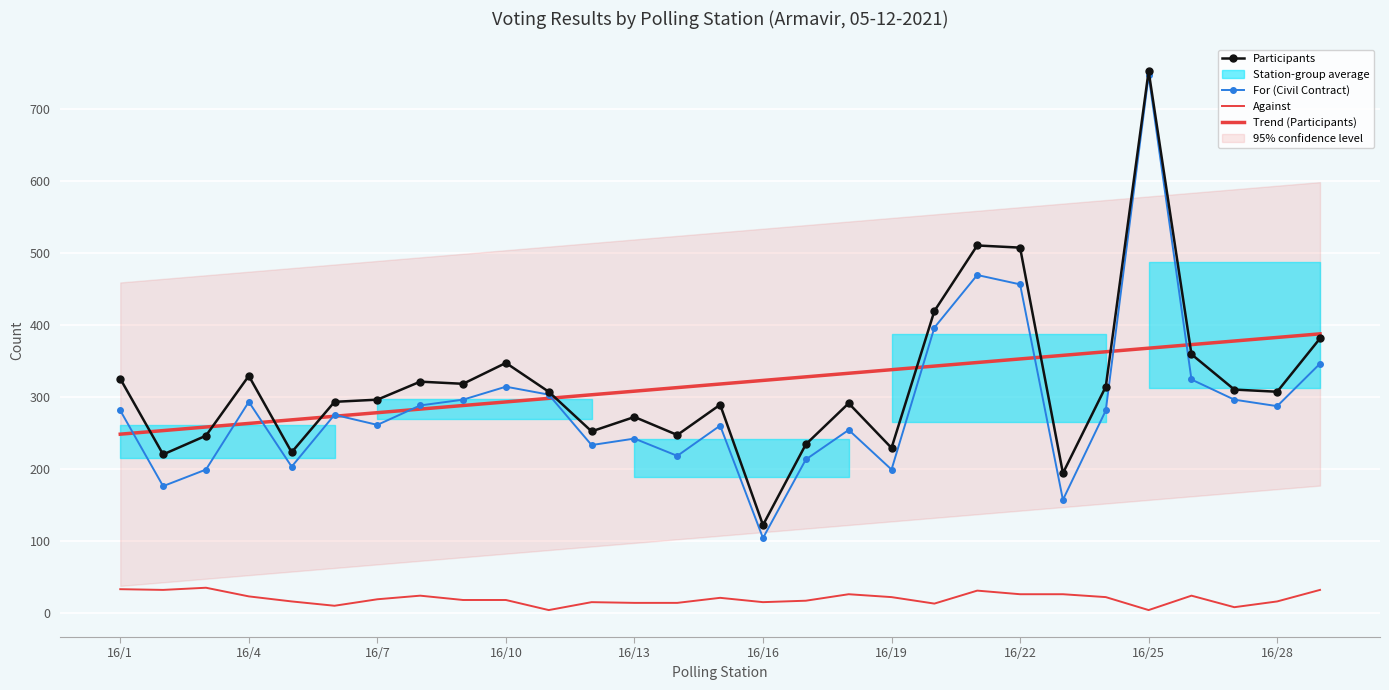

What is the minimum value shown in the chart?

4.0